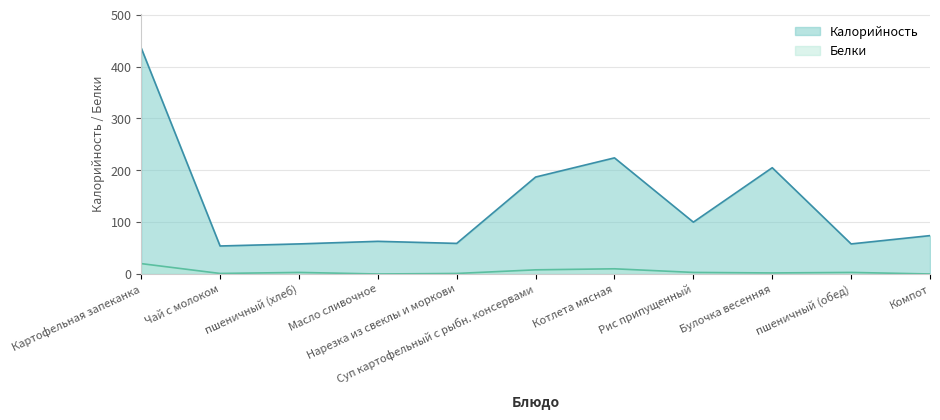

What position from the right is Компот?

1